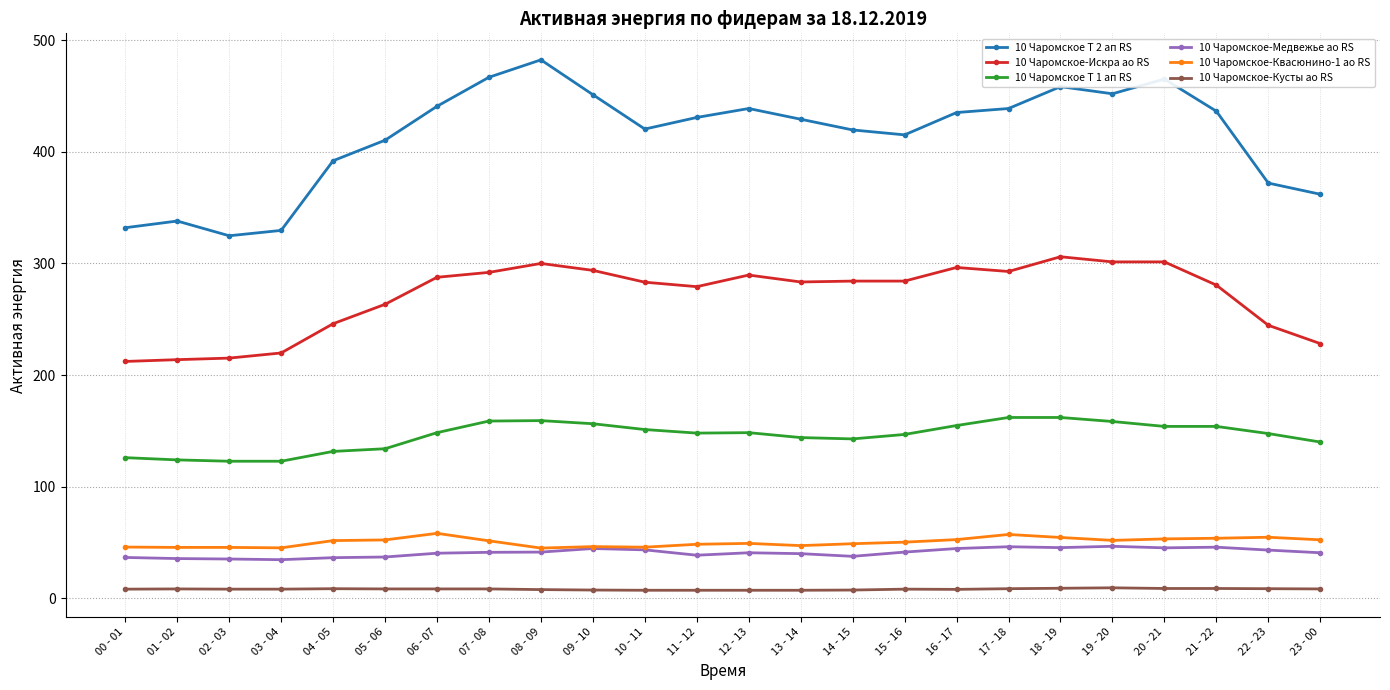

The 10 Чаромское-Медвежье ао RS series shows 41.4 at 15 - 16. True or false?

True